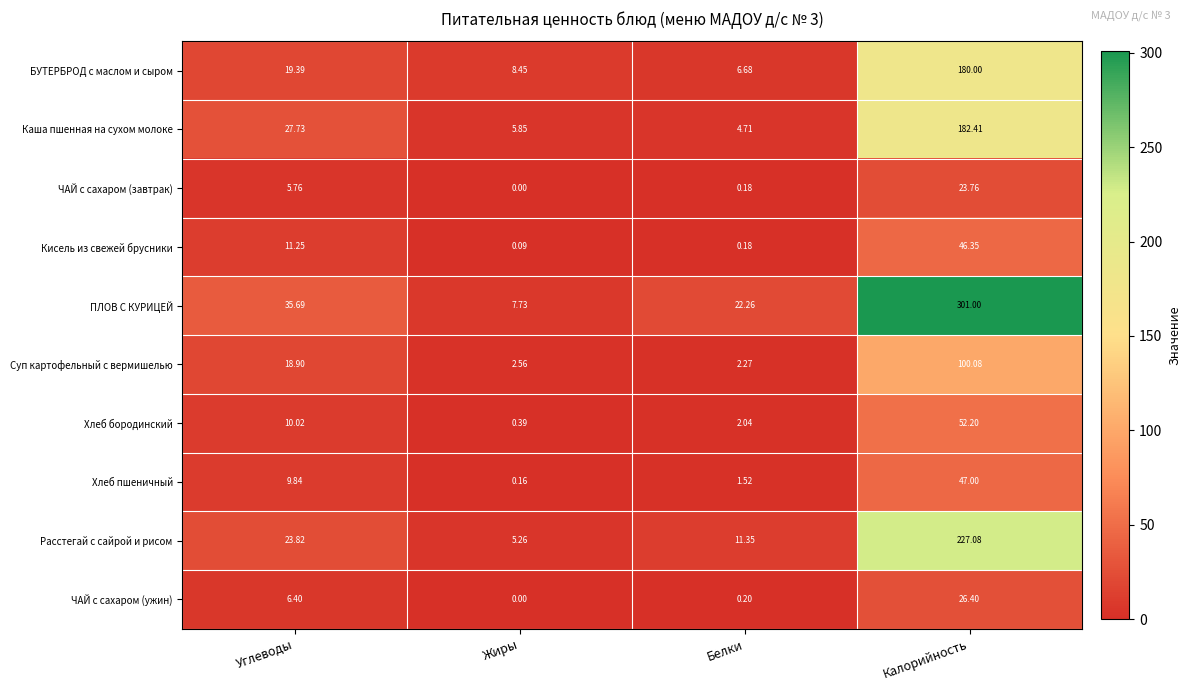

Which series has the largest total across all categories?

ПЛОВ С КУРИЦЕЙ